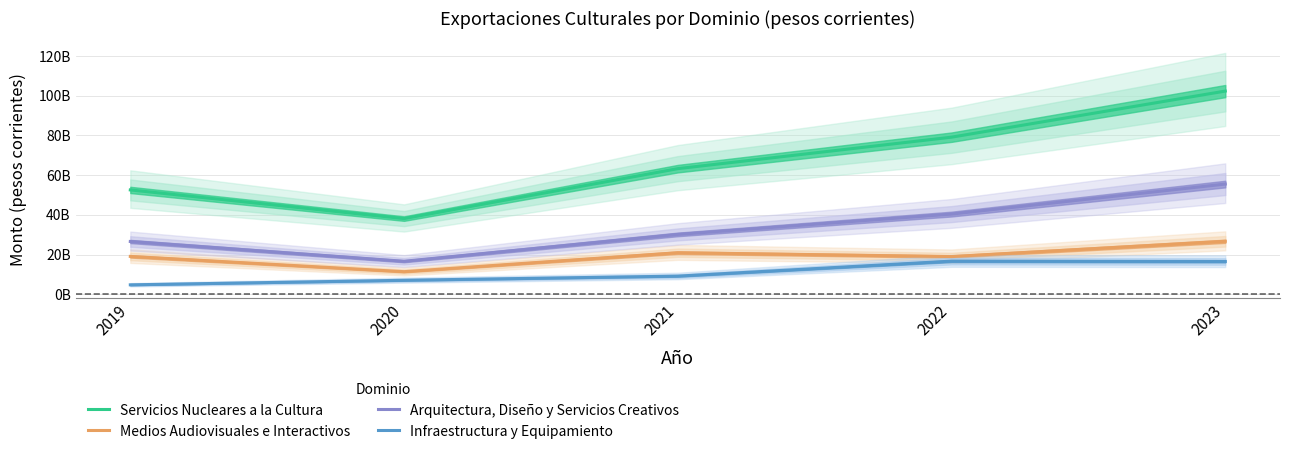

How many interior local valleys does the Medios Audiovisuales e Interactivos series have?

2